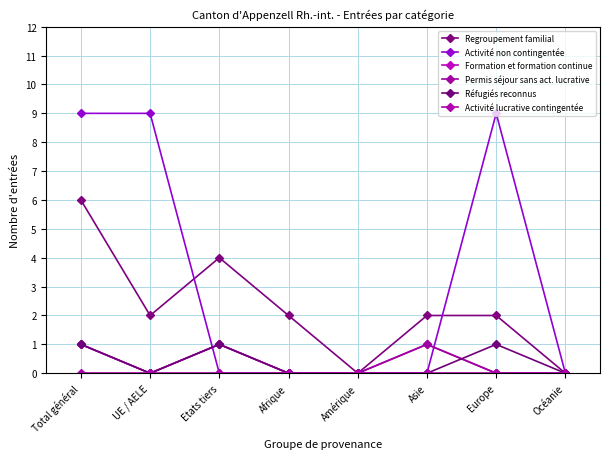

True or false: Activité lucrative contingentée and Permis séjour sans act. lucrative intersect in this chart.

False